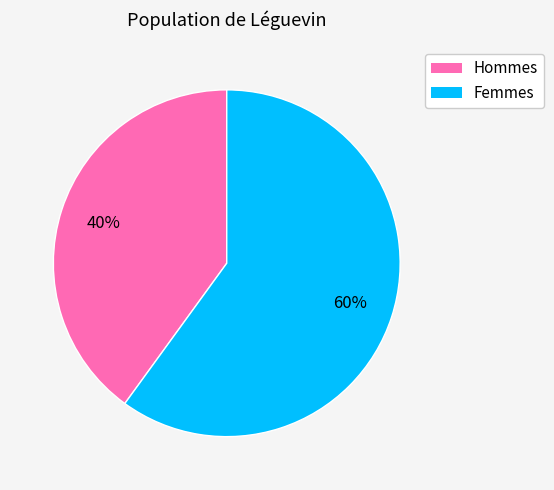

To the nearest percent, what is the average slice percentage?

50%